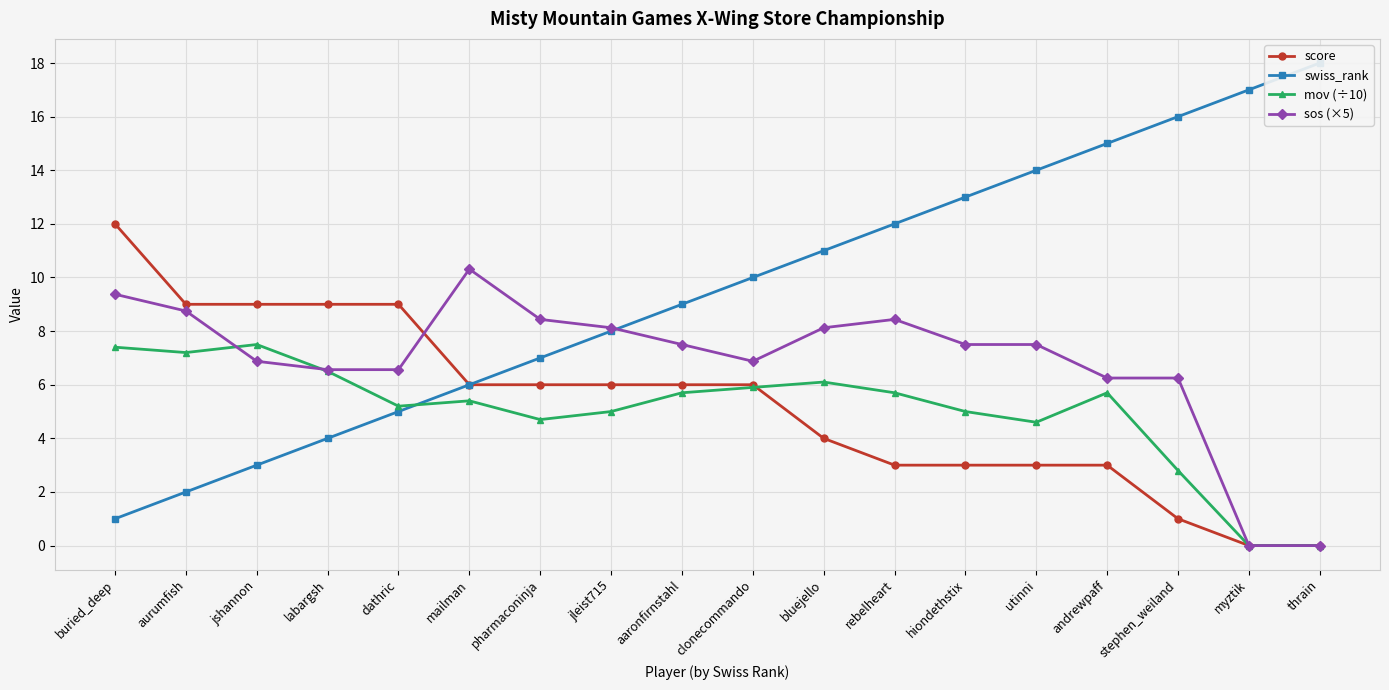

True or false: score has more than 0 points higher than both neighbors.

False